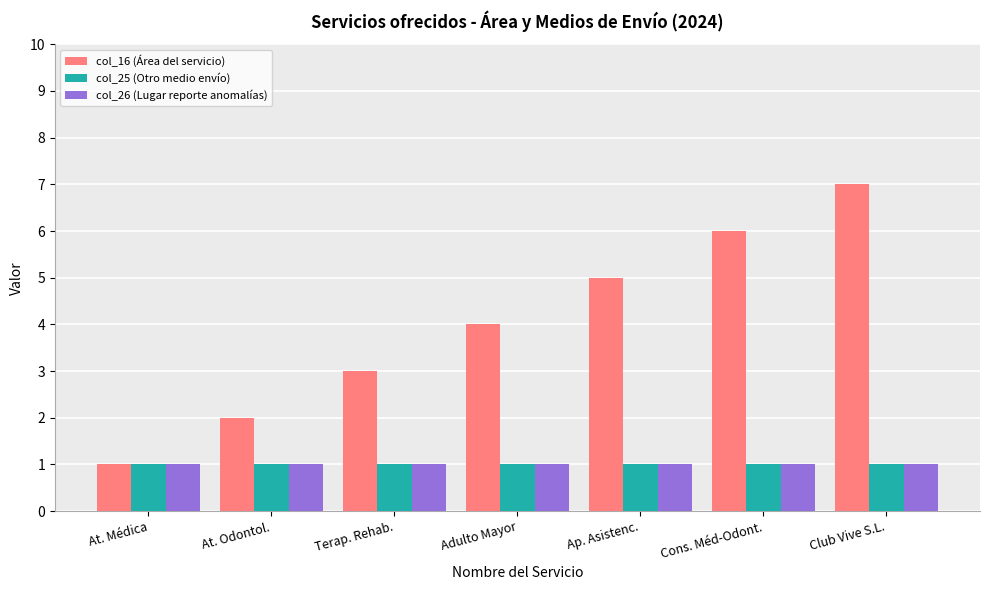

Which series has the largest total across all categories?

col_16 (Área del servicio)